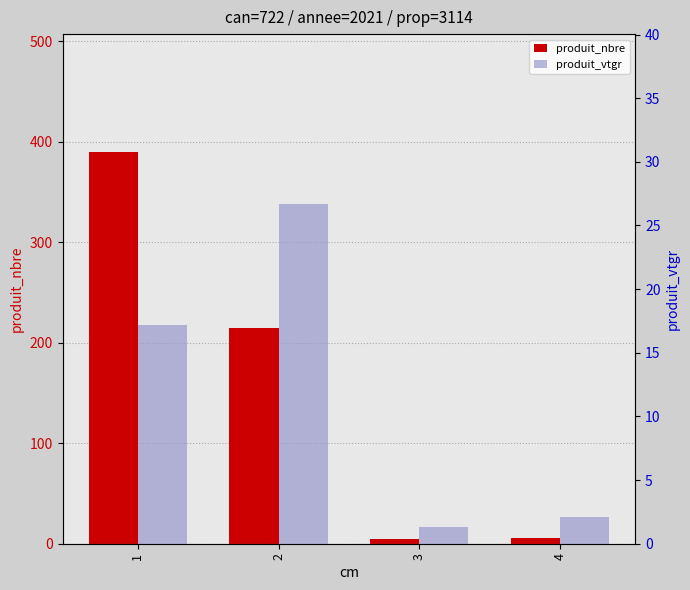

What is the value of the produit_vtgr bar at the 3rd from the left?

1.3